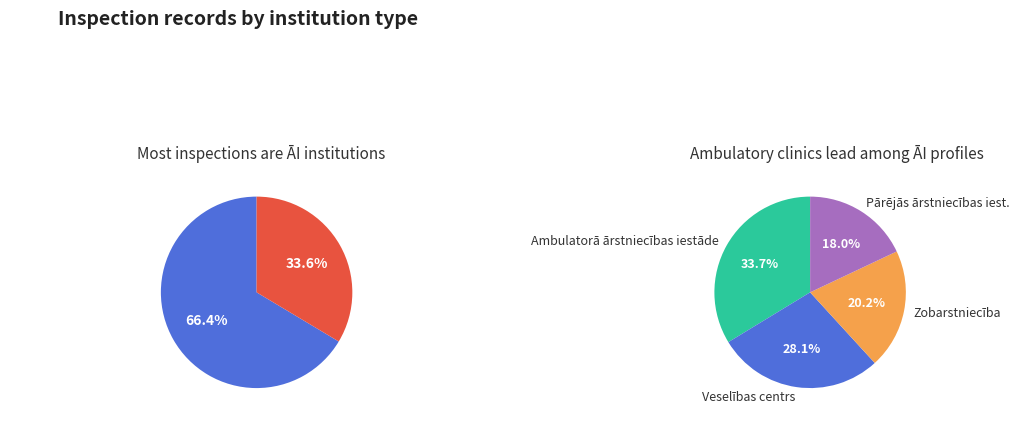

To the nearest percent, what is the difference between the largest and smallest slice percentages?

33%